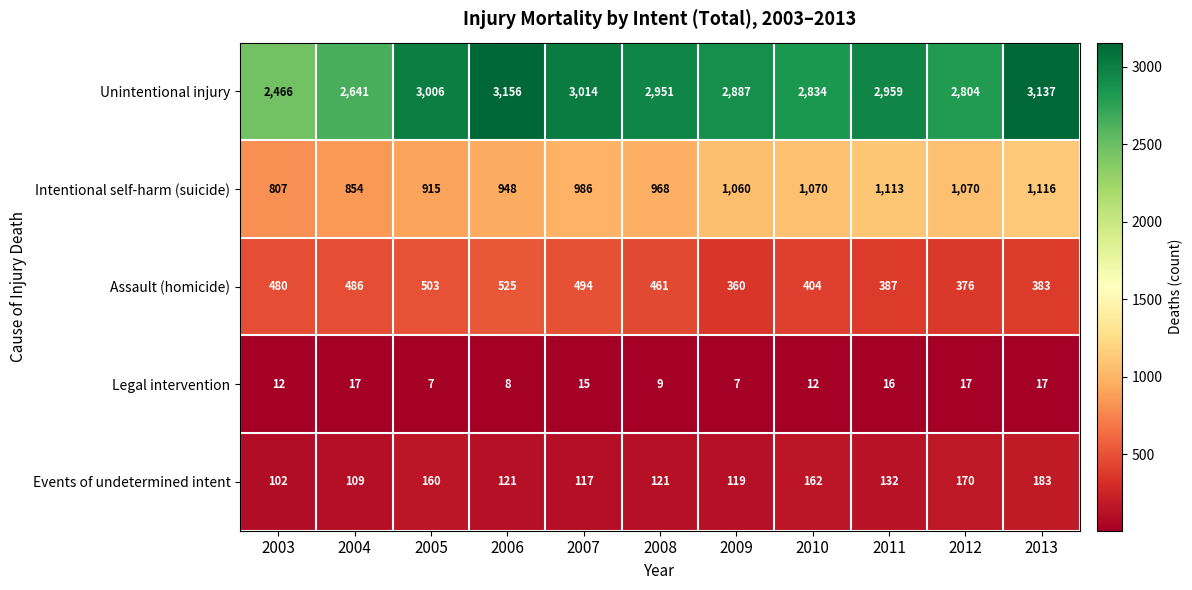

Rank the series at 2004 from highest to lowest value.

Unintentional injury, Intentional self-harm (suicide), Assault (homicide), Events of undetermined intent, Legal intervention